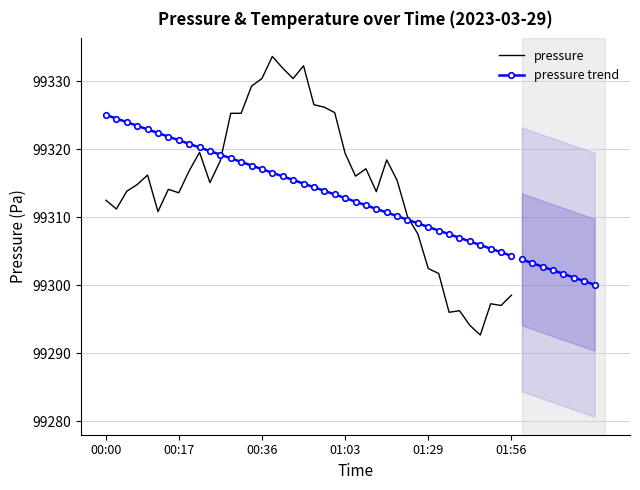

Is it true that pressure equals 50413.1 at 01:03?

False